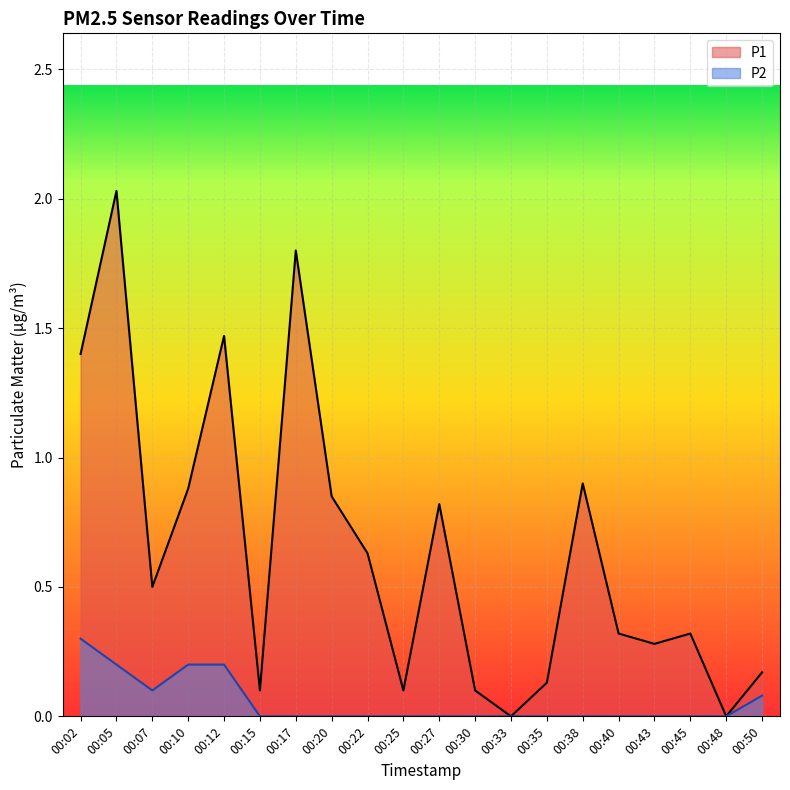

Which series has the widest spread of values?

P1